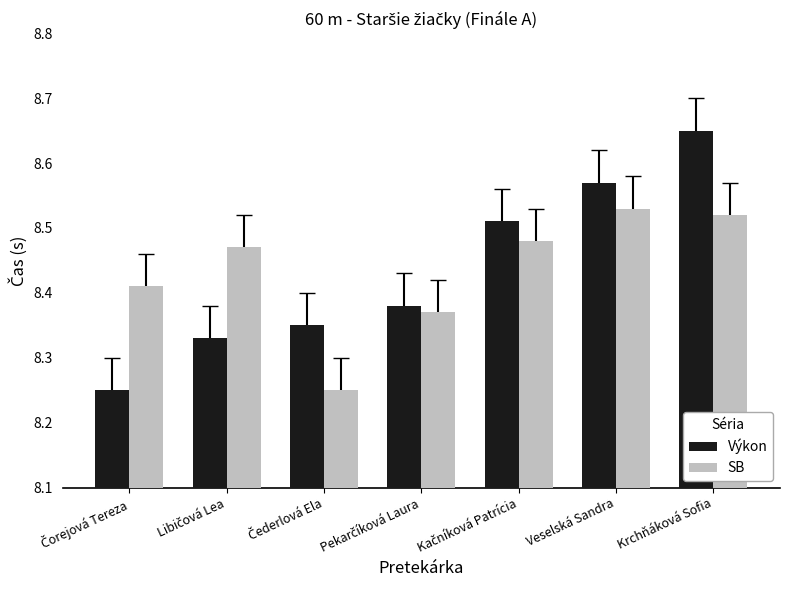

Are the bars horizontal?

No